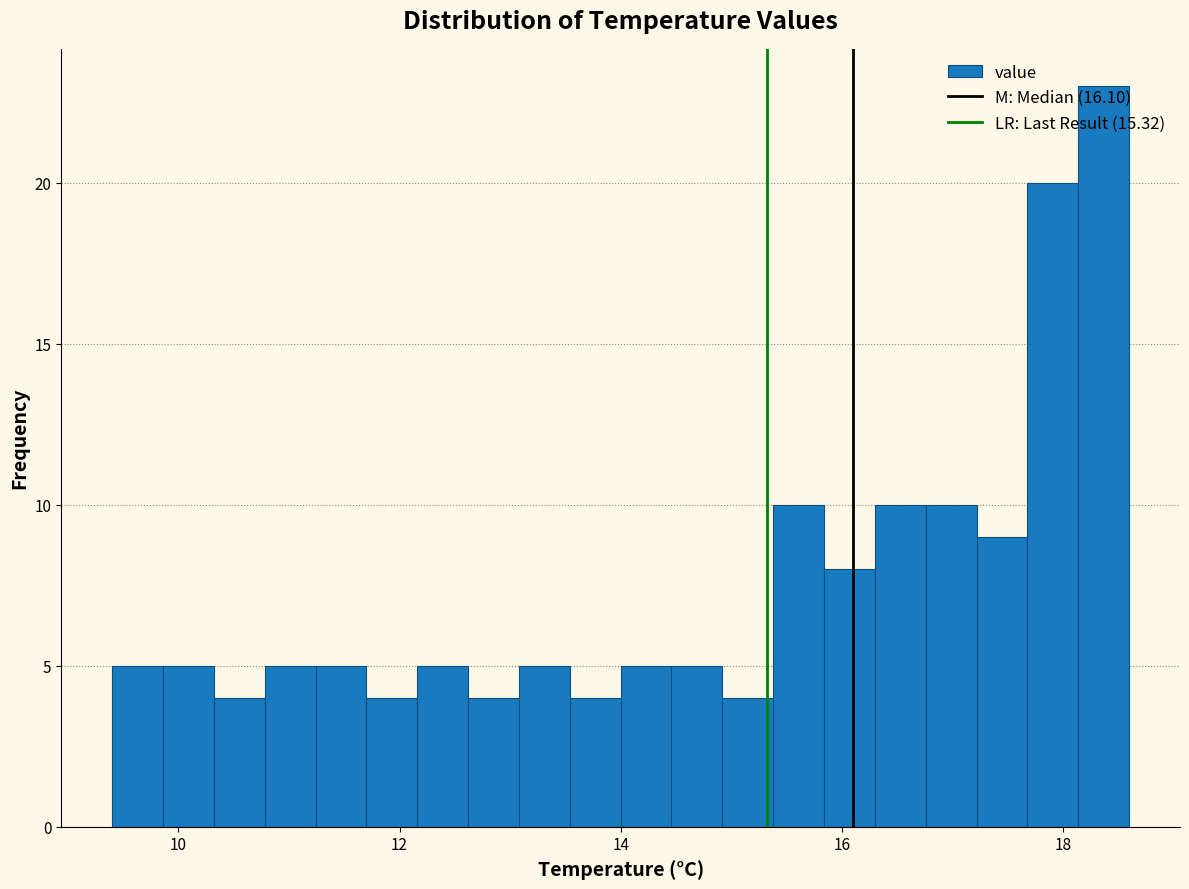

Around what value on the x-axis is the tallest bar? Give the approximate position of its centre, as read against the axis.

18.4